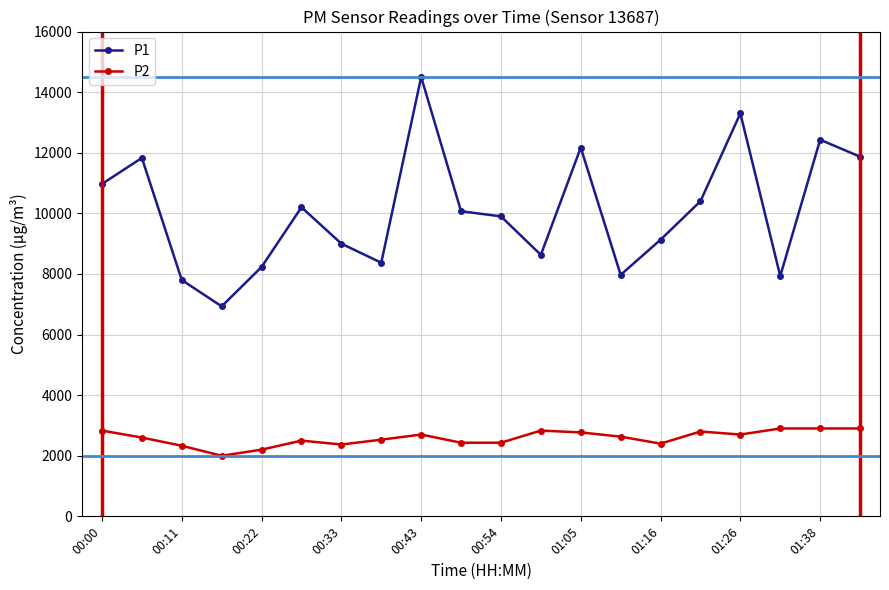

Which series has the largest range (max minus min)?

P1